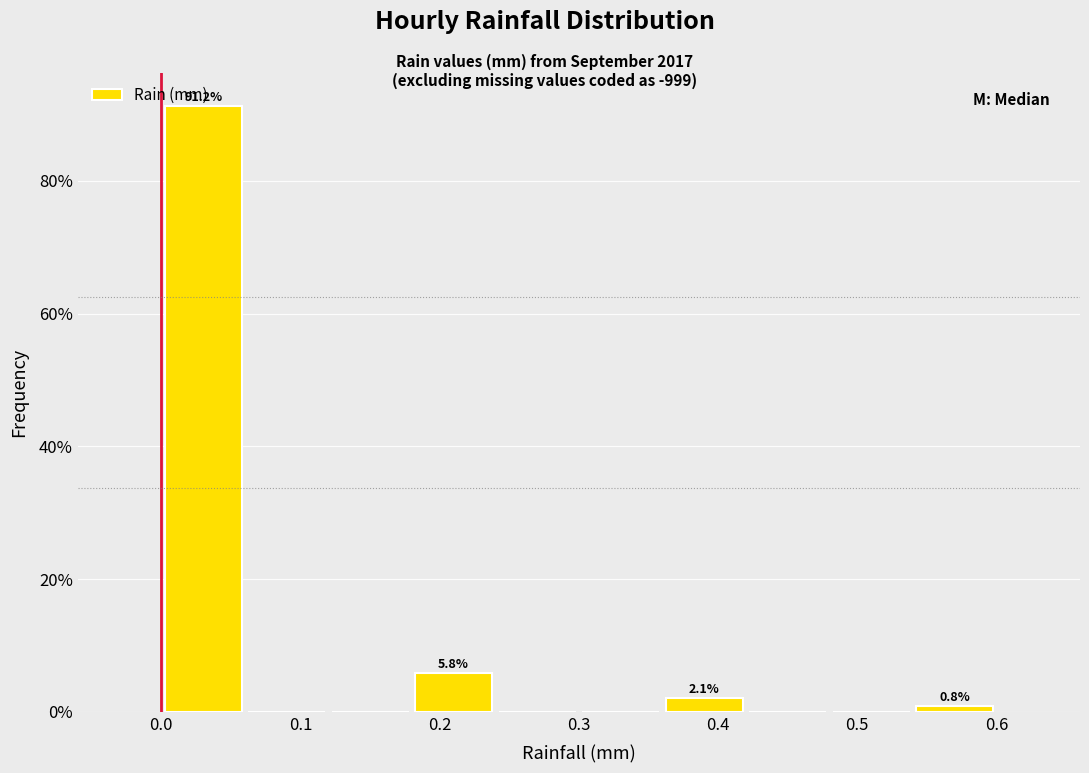

Which range on the x-axis has the tallest bar?

0.00 to 0.06